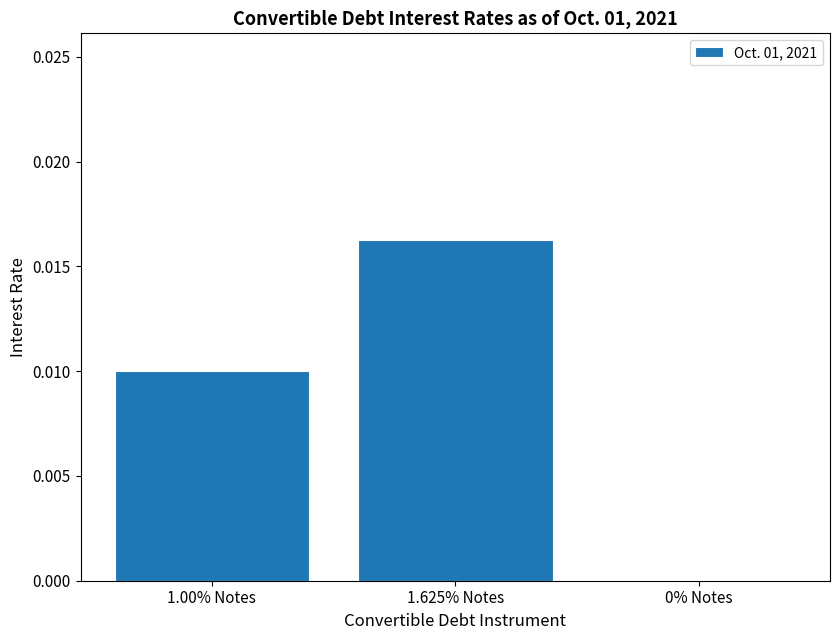

Which category has the highest value across all series?

1.625% Notes